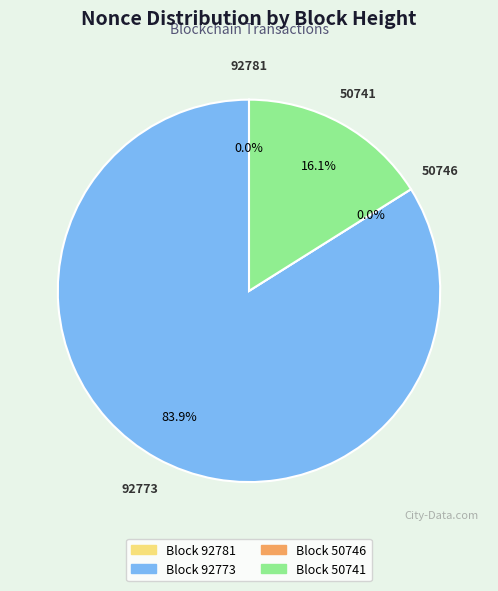

To the nearest percent, what is the combined percentage of 92781 and 50741?

16%